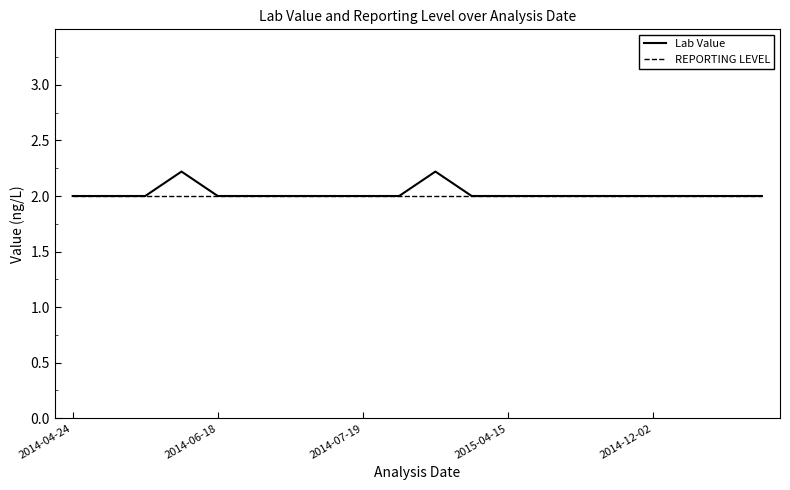

What is the lowest value of the Lab Value series?

2.0